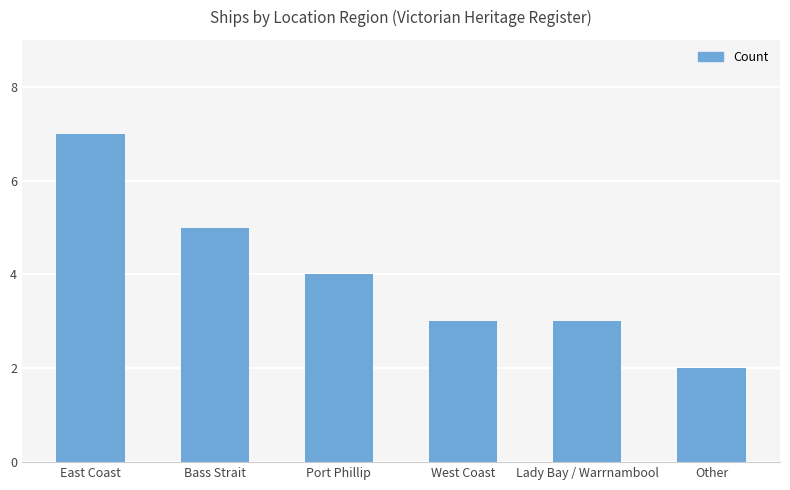

How many bars are there in total?

6